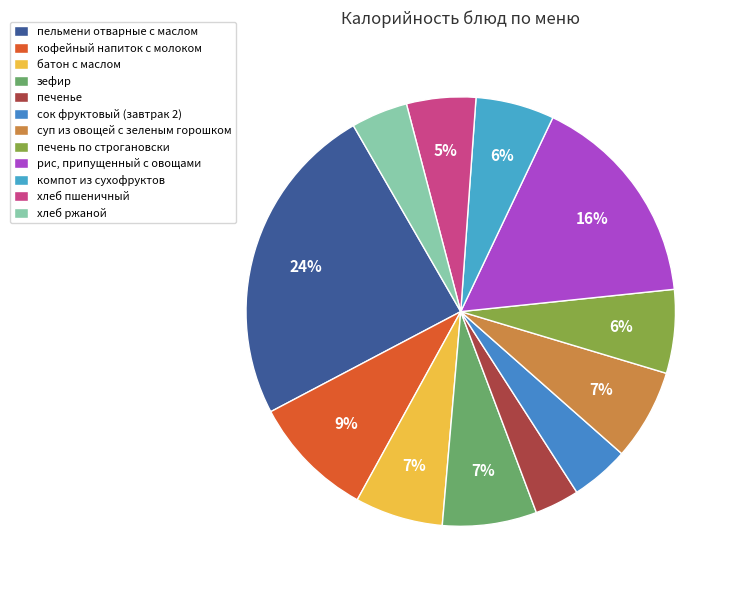

Is it true that суп из овощей с зеленым горошком is 1% of the pie?

False